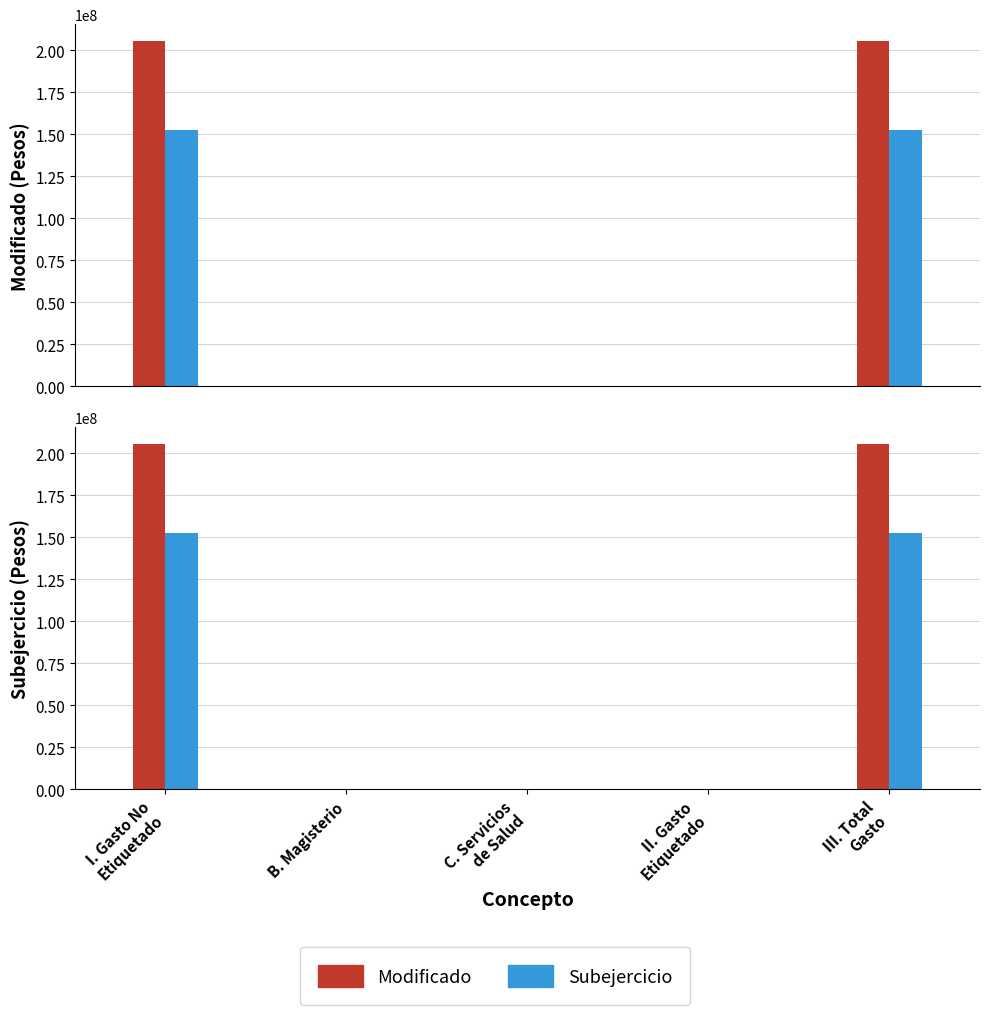

What is the label of the 1st bar from the right?

III. Total
Gasto